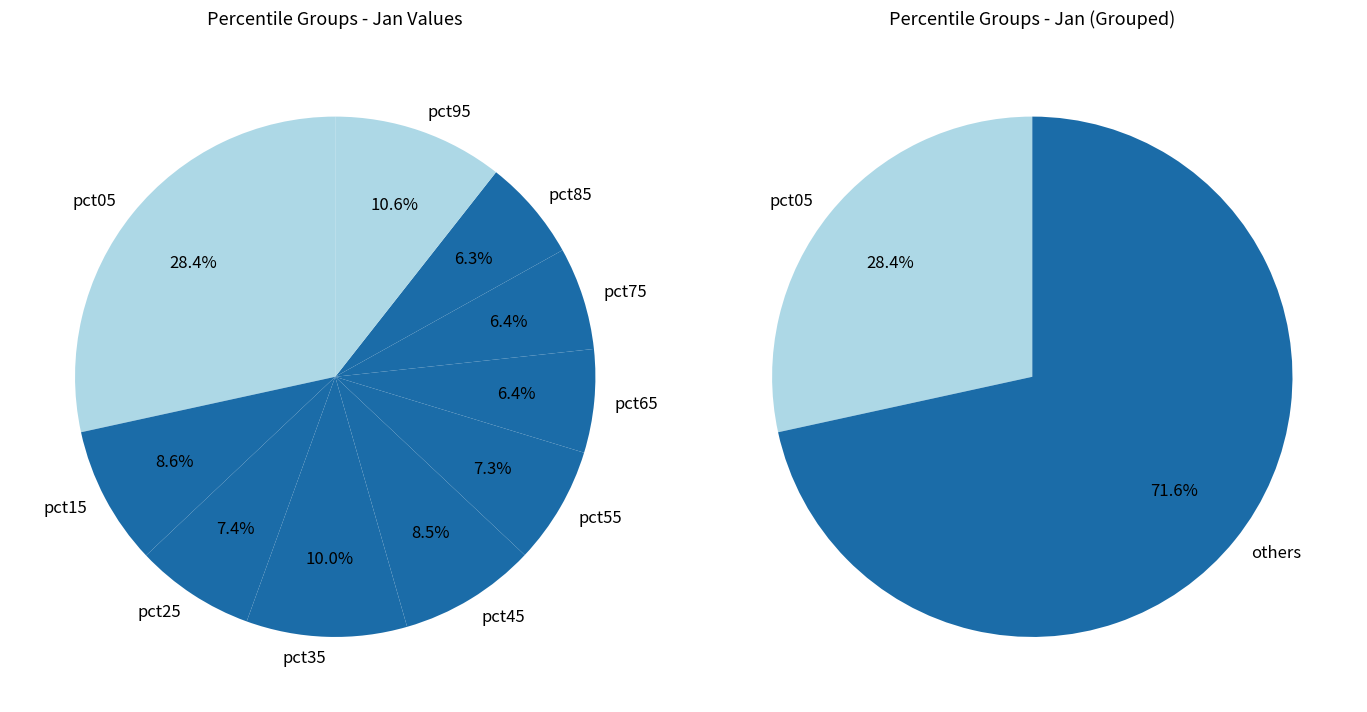

Which has a higher value, pct25 or pct55?

pct25